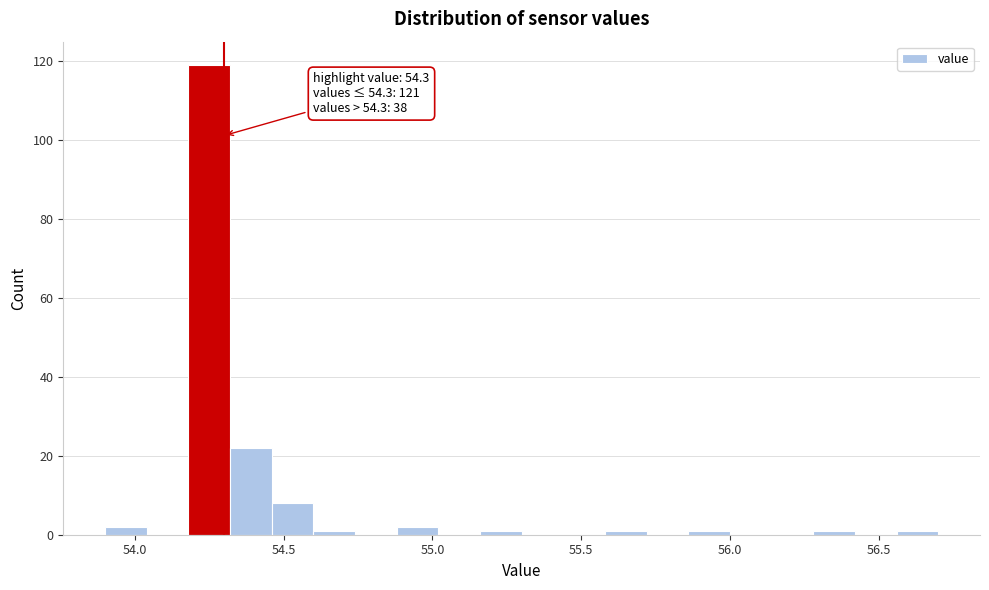

Read against the x-axis, roughly where is the centre of the tallest bar?

54.25